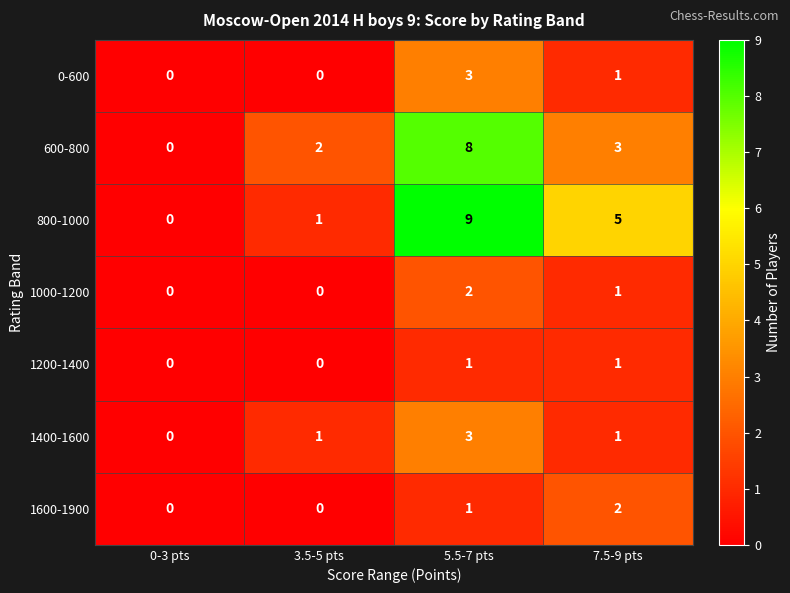

List the labels in order of 600-800 value, largest first.

5.5-7 pts, 7.5-9 pts, 3.5-5 pts, 0-3 pts